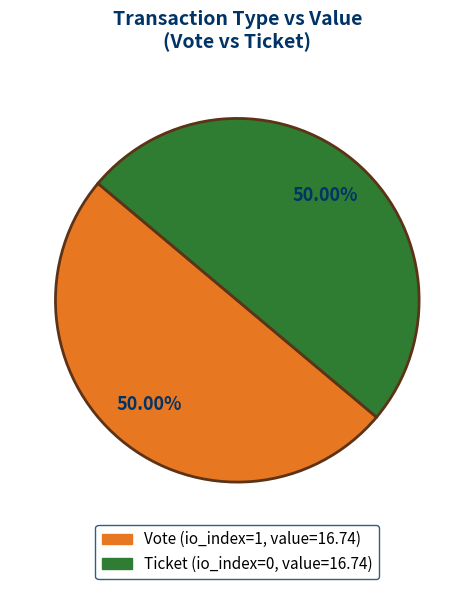

Combined, do Vote and Ticket account for over 50%?

Yes